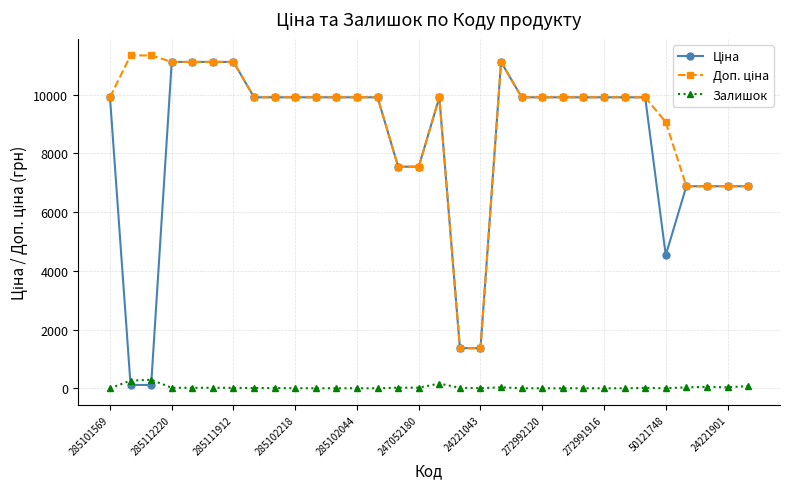

At how many categories does at least one series exceed 10262?

7